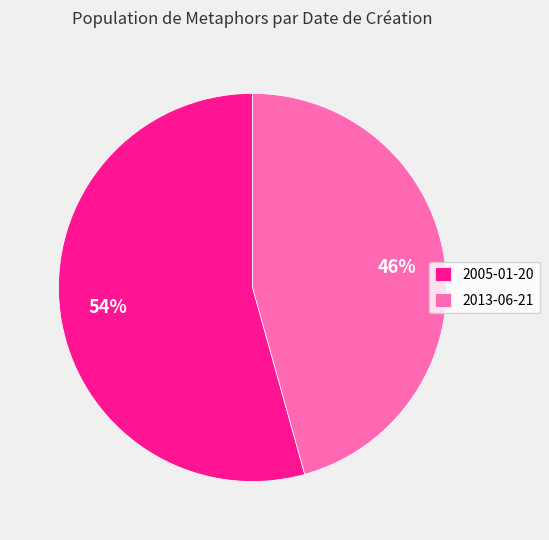

Count the number of slices in the pie.

2